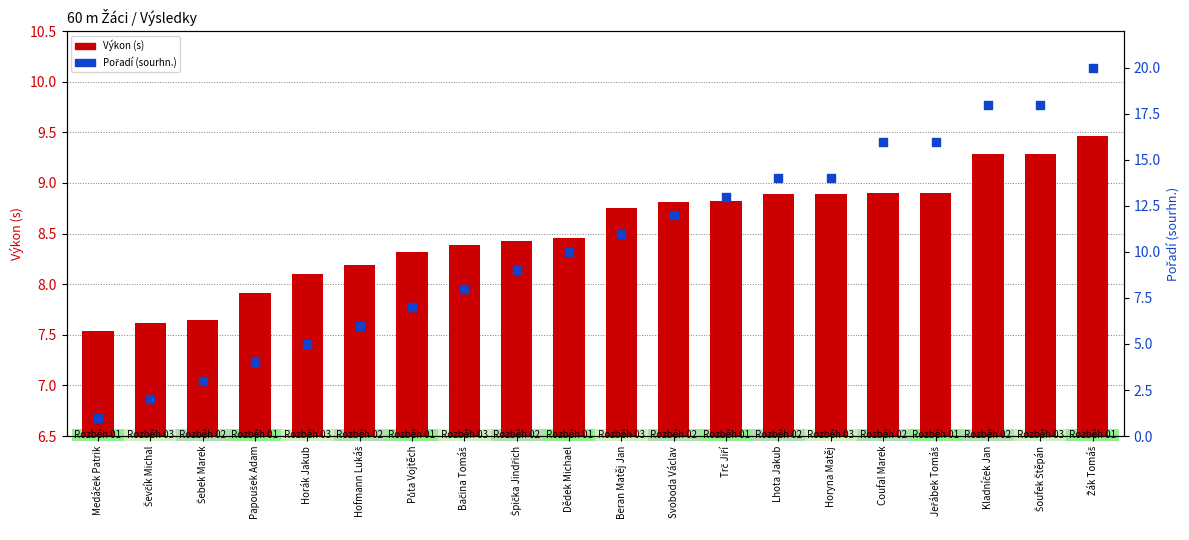

What is the total value across all series at Medáček Patrik?

8.5